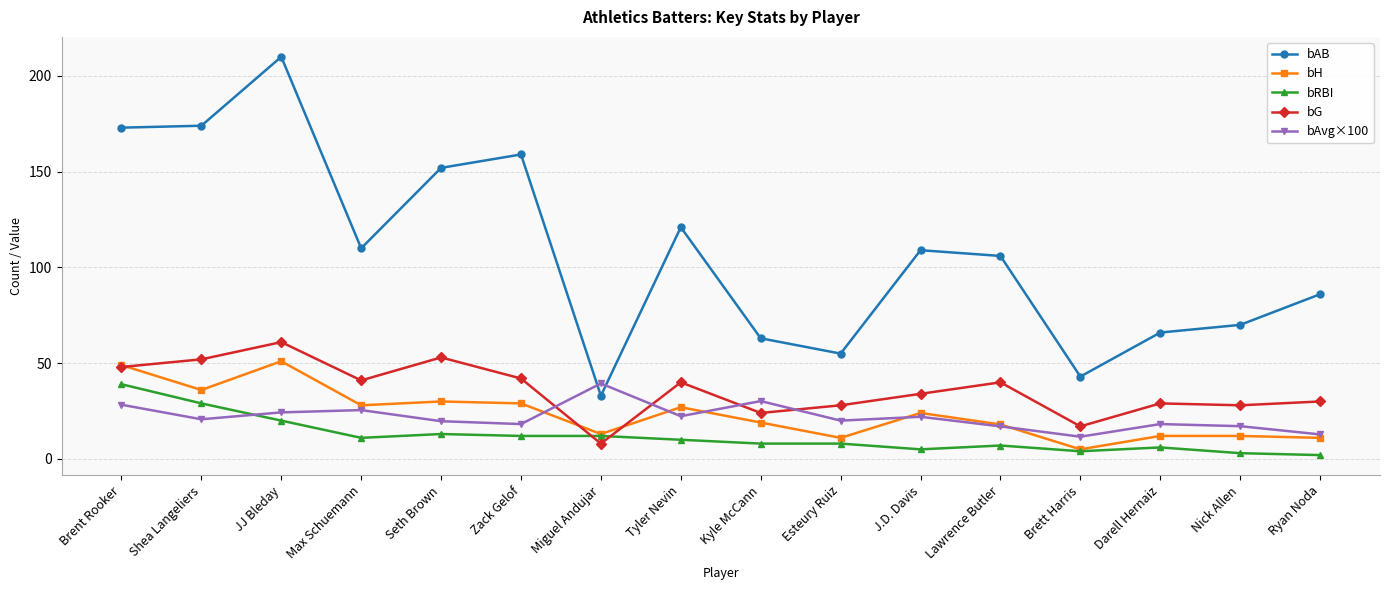

True or false: bH has more than 0 points higher than both neighbors.

True